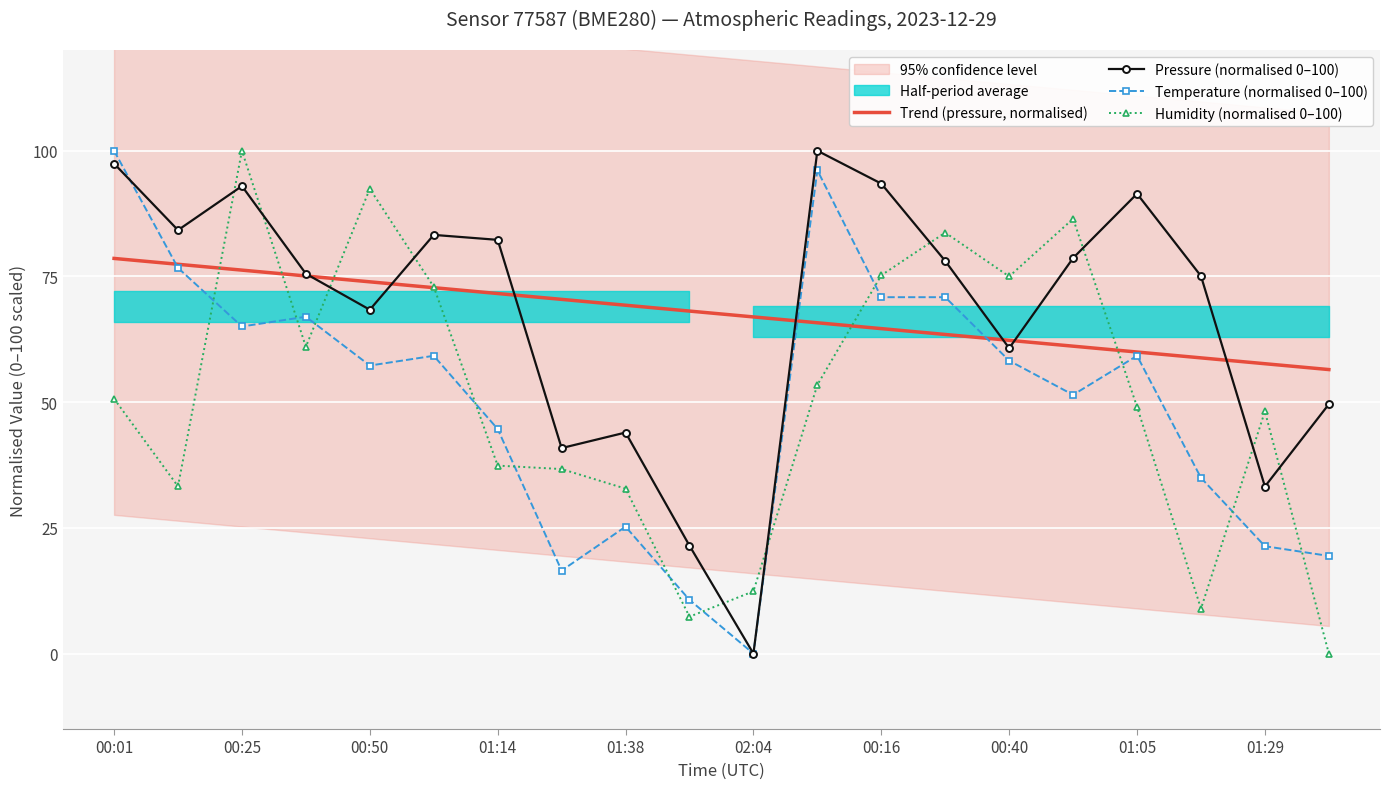

Is it true that Humidity (normalised 0–100) equals 92.4 at 00:50?

True